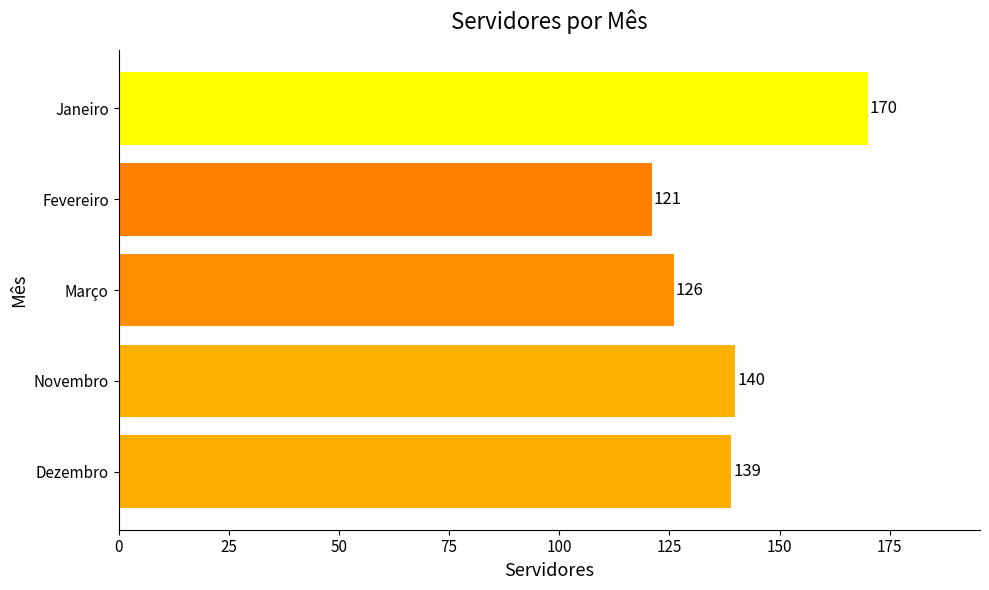

Reading top to bottom, what are all the values shown in this chart?

170	121	126	140	139